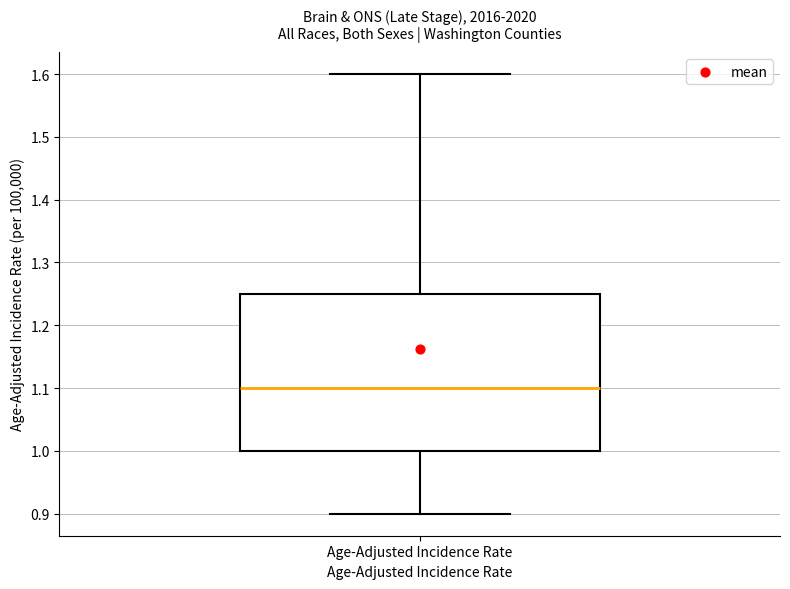

Transcribe this box plot: give where the median line is, the range the box spans, and where the two whiskers end, as read against the y-axis. The values are not printed on the chart, so give them approximately, as read against the axis.

median 1.10, box 1.00 to 1.25, whiskers 0.90 to 1.60